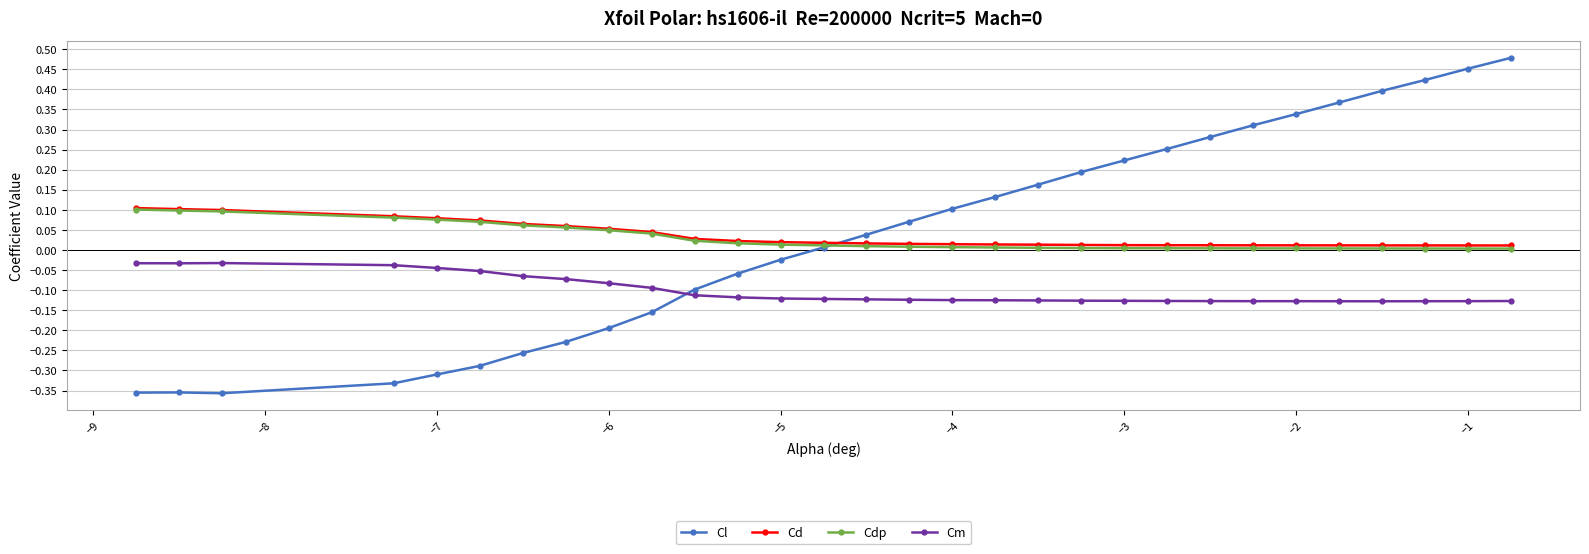

How many intersections are there between Cm and Cl?

1